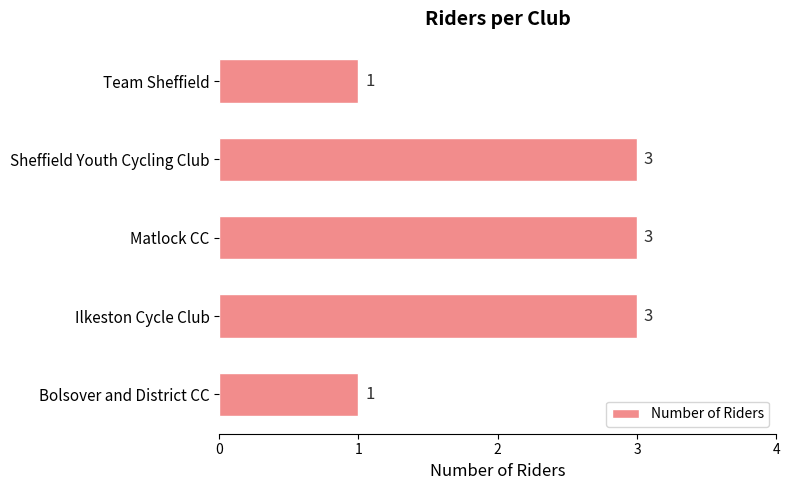

How many values are between 1 and 3?

5